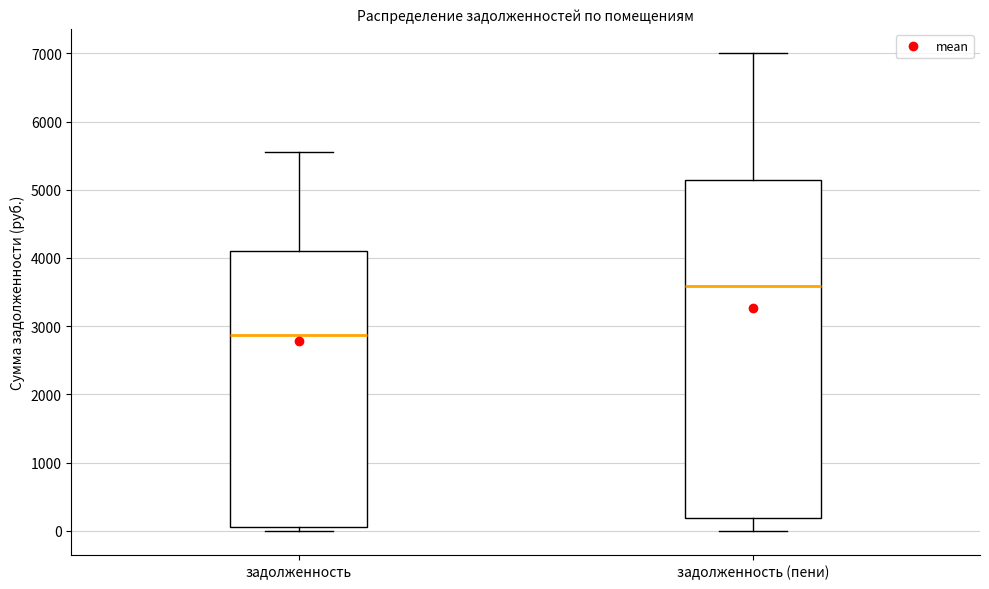

Where does the median line of the box for задолженность (пени) sit on the y-axis? The values are not printed on the chart, so give them approximately, as read against the axis.

3600